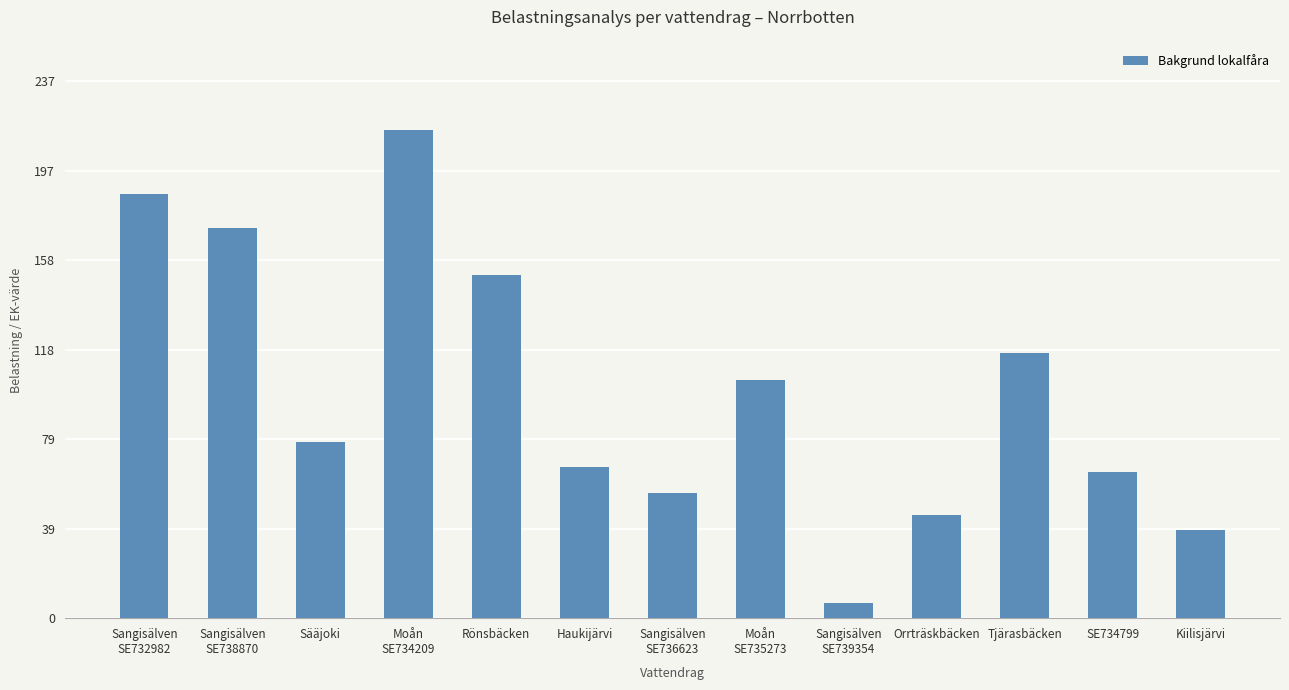

Count the number of values greater than 78.

7